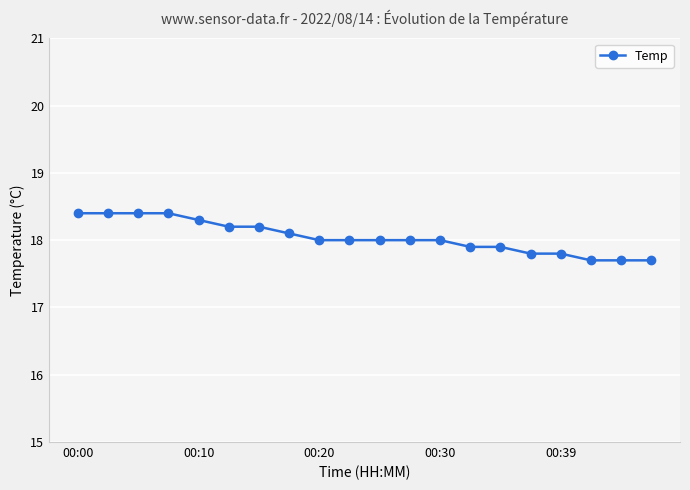

How many lines are shown in the chart?

1